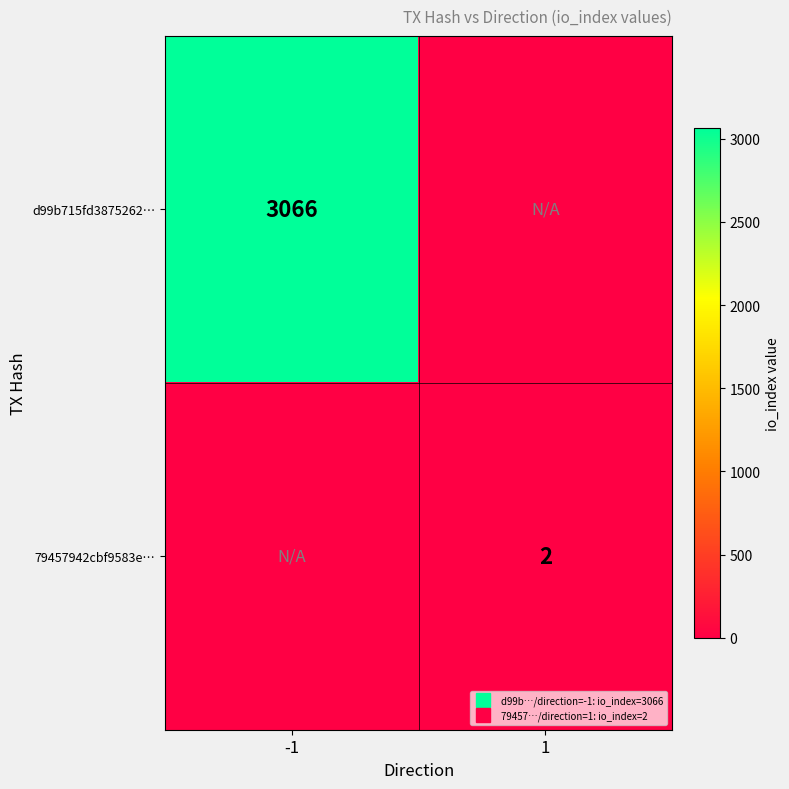

The 79457942cbf9583e… series shows 0 at -1. True or false?

True